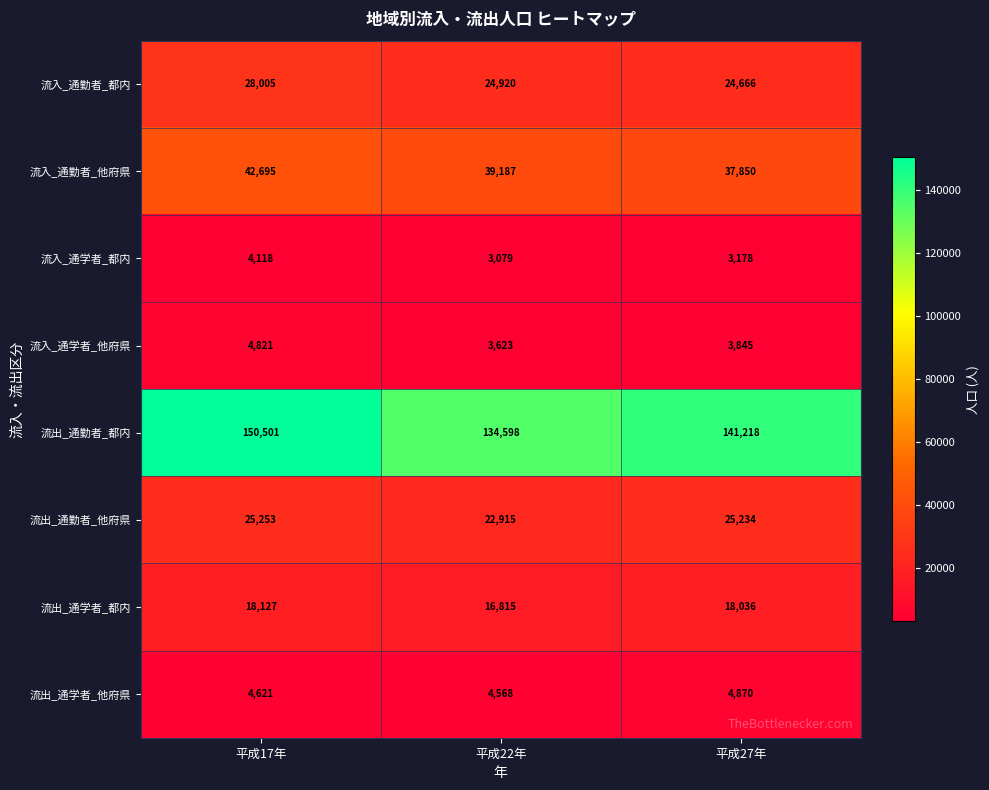

At which label does 流入_通勤者_都内 reach its peak?

平成17年